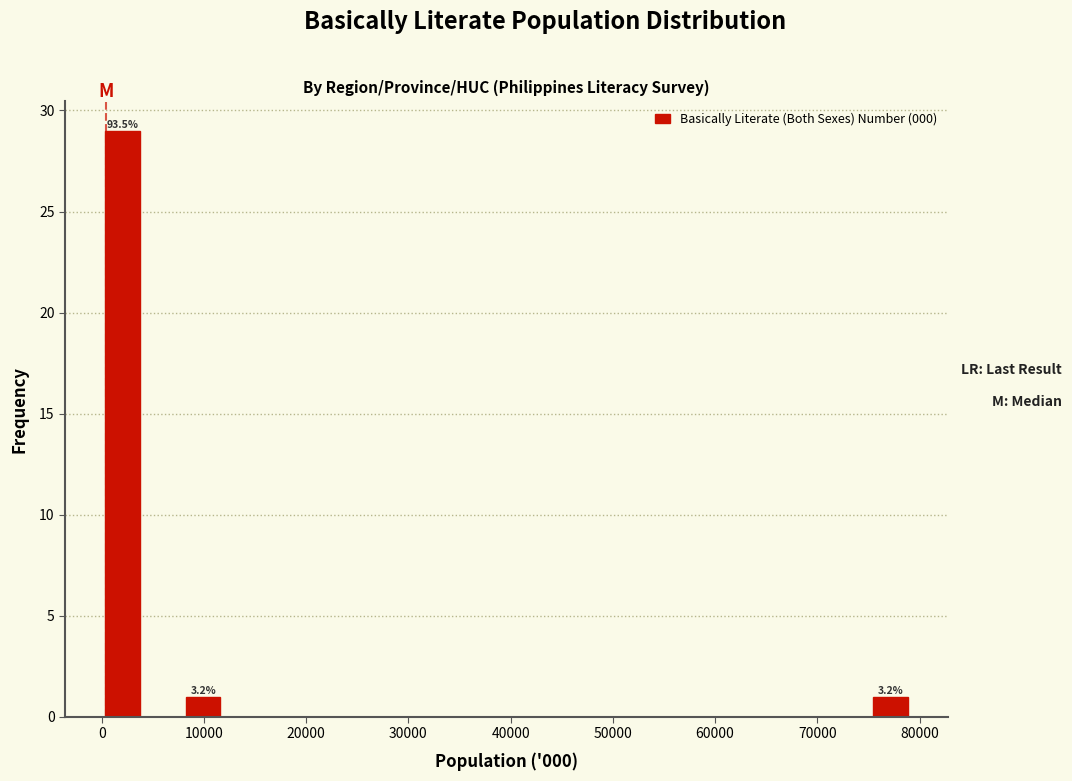

Around what value on the x-axis is the tallest bar? Give the approximate position of its centre, as read against the axis.

2000